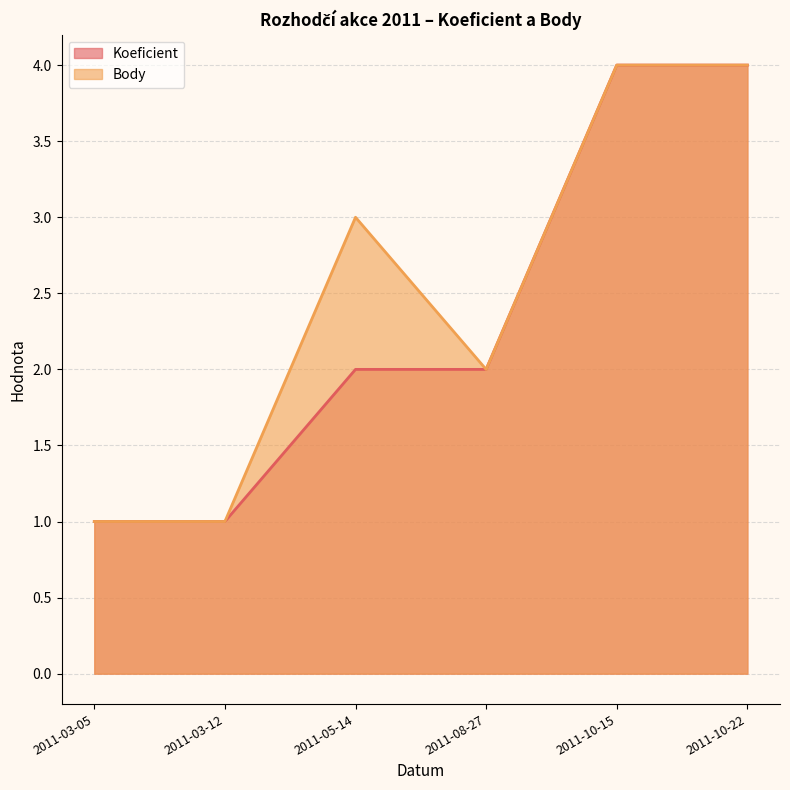

How many lines are shown in the chart?

2